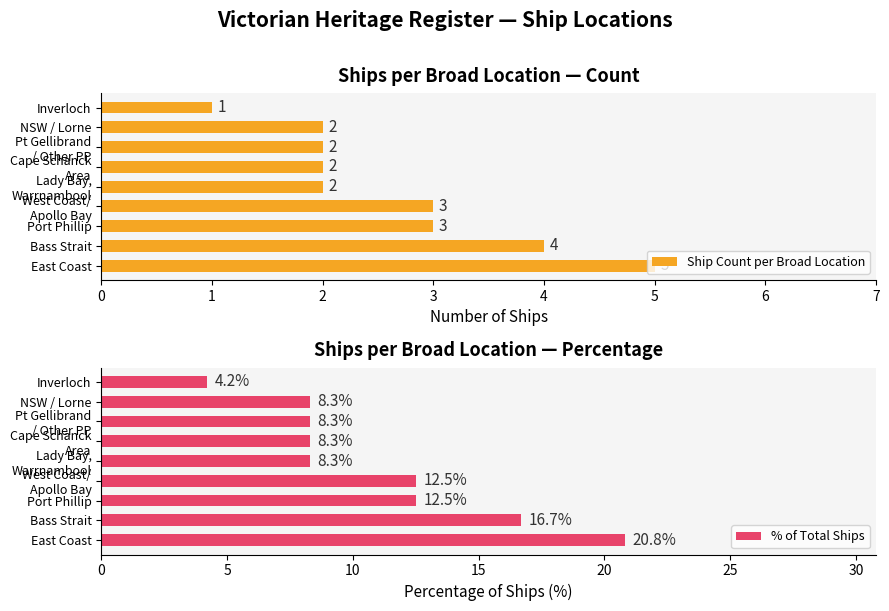

What is the average value of the Ship Count per Broad Location series?

2.7